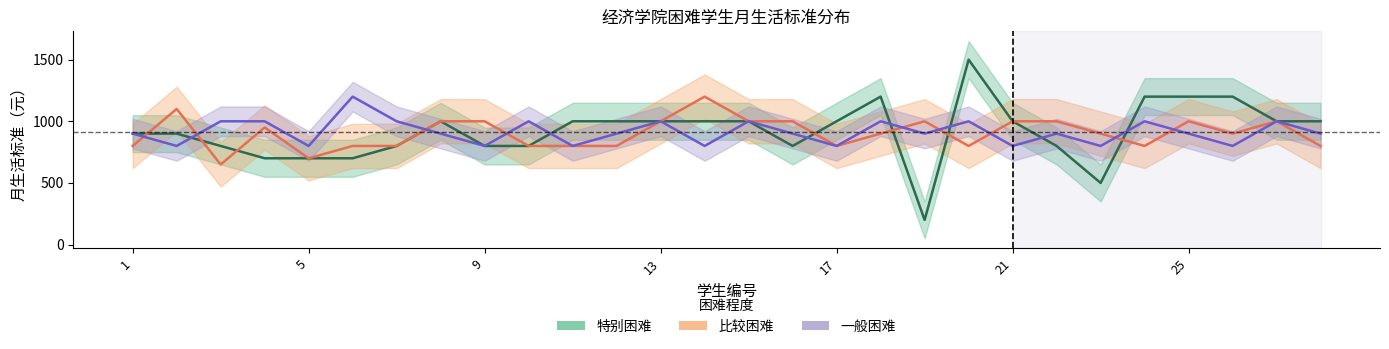

Which series has the largest range (max minus min)?

特别困难